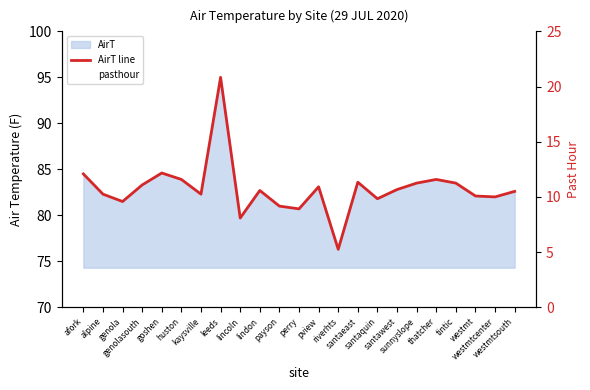

Between leeds and lindon, which is larger?

leeds